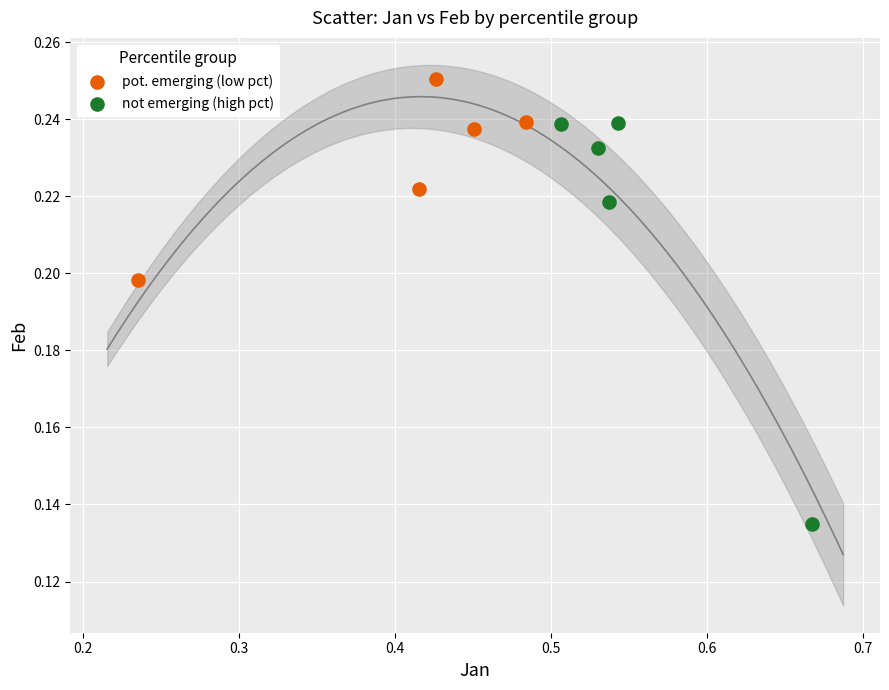

Which series has the largest Y range (max minus min)?

not emerging (high pct)